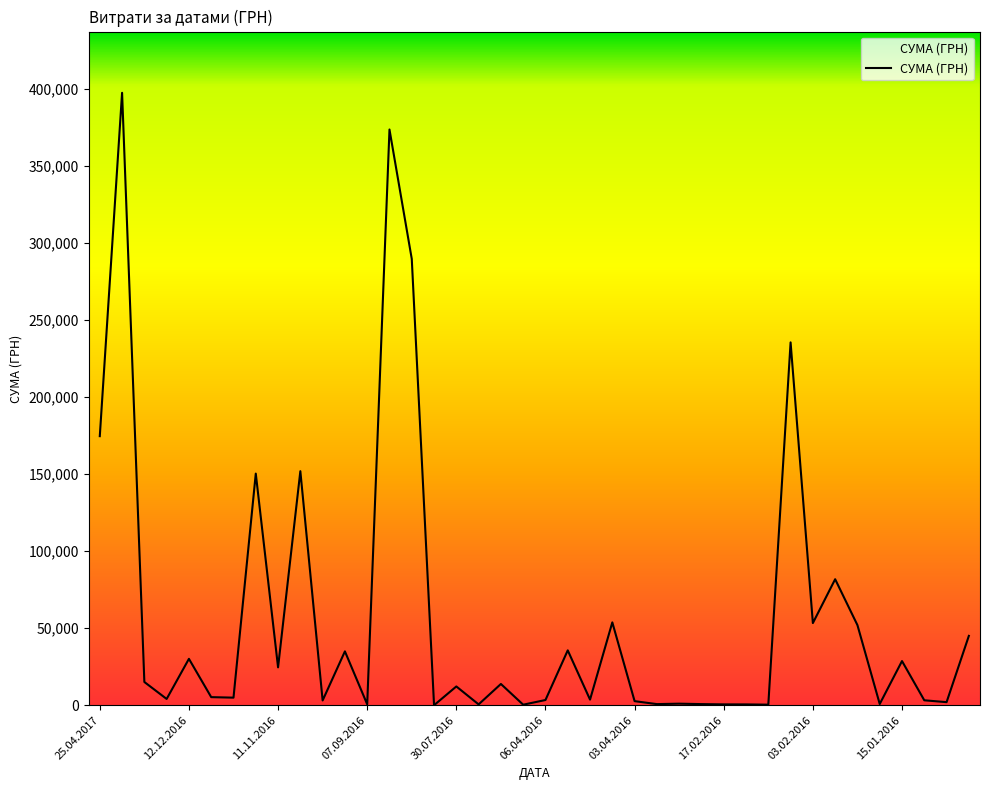

What is the greatest value displayed?

397314.8